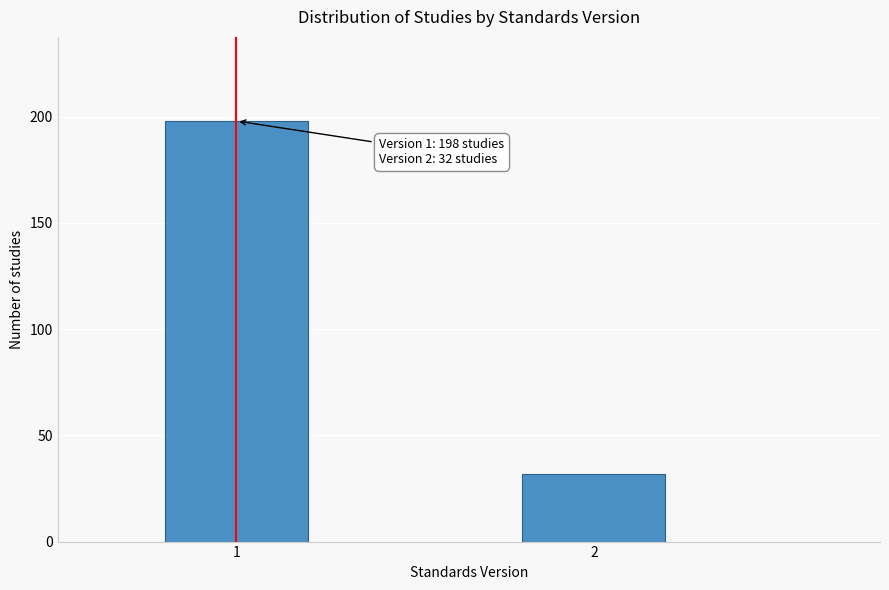

Reading left to right, list all the values displayed in this chart.

1=198	2=32